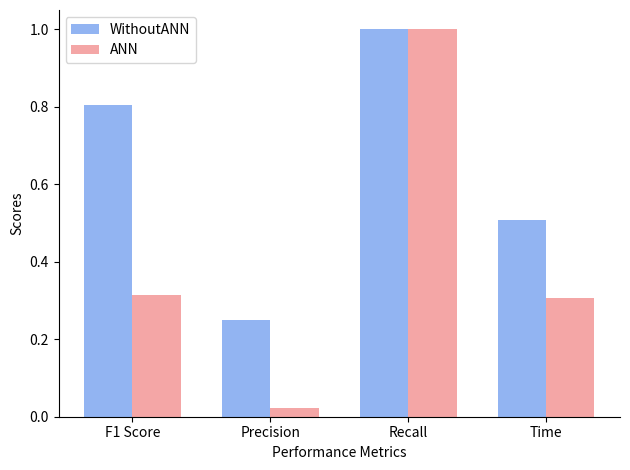

Which series has the largest range (max minus min)?

ANN